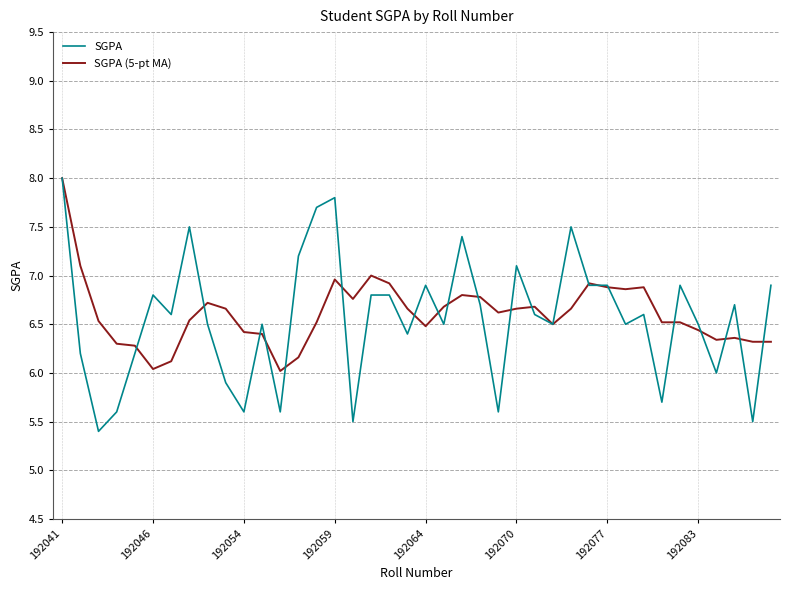

Which series has the largest range (max minus min)?

SGPA